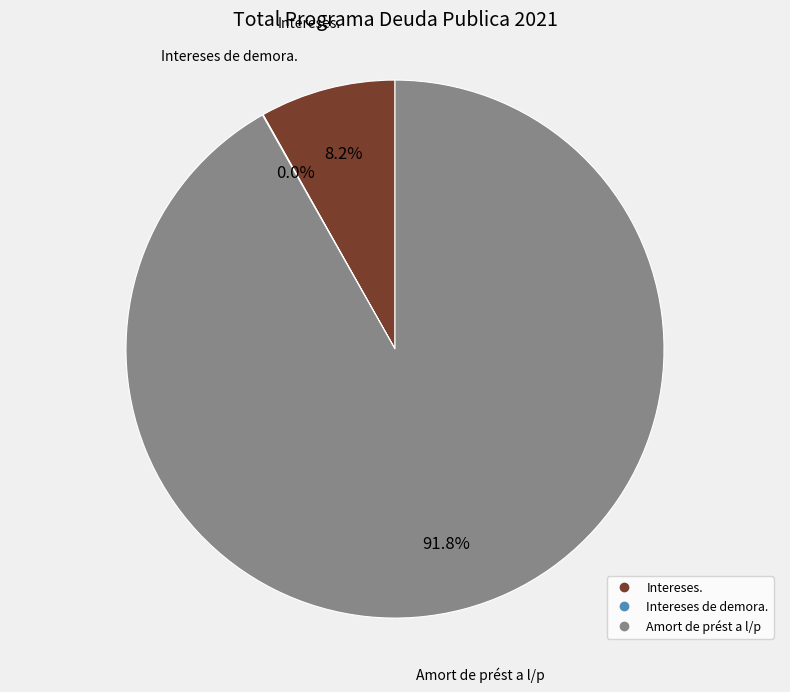

True or false: Amort de prést a l/p accounts for 92% of the total.

True